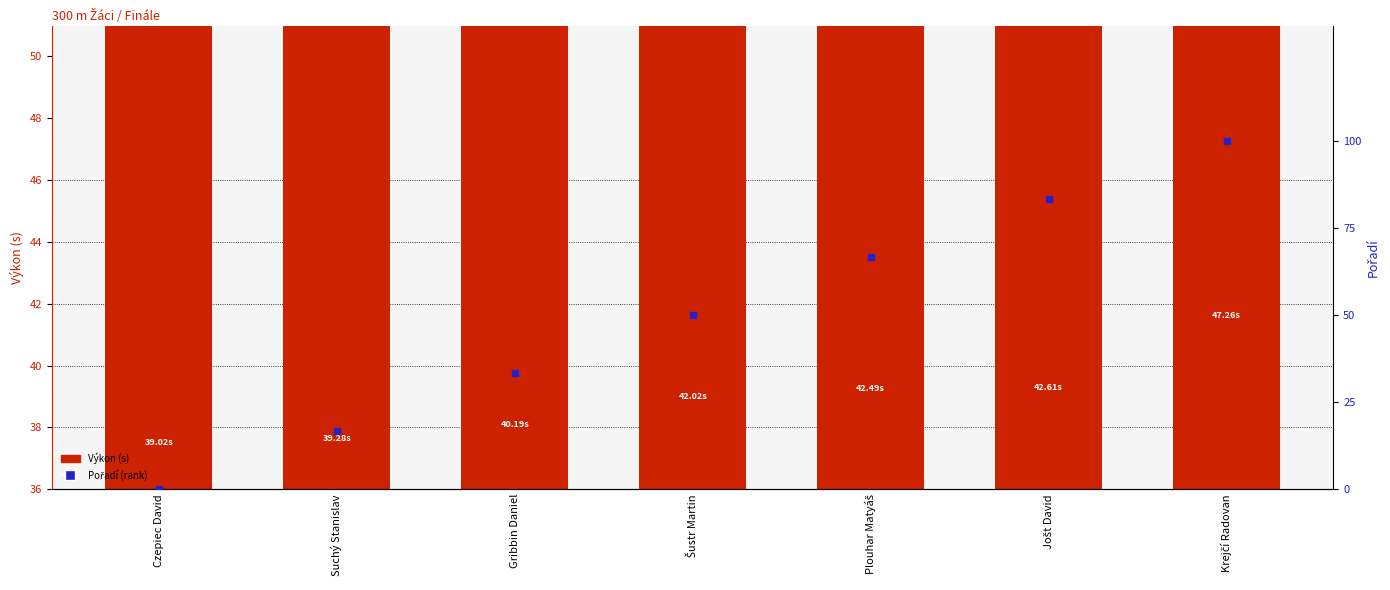

Which series has the largest total across all categories?

Pořadí (rank)